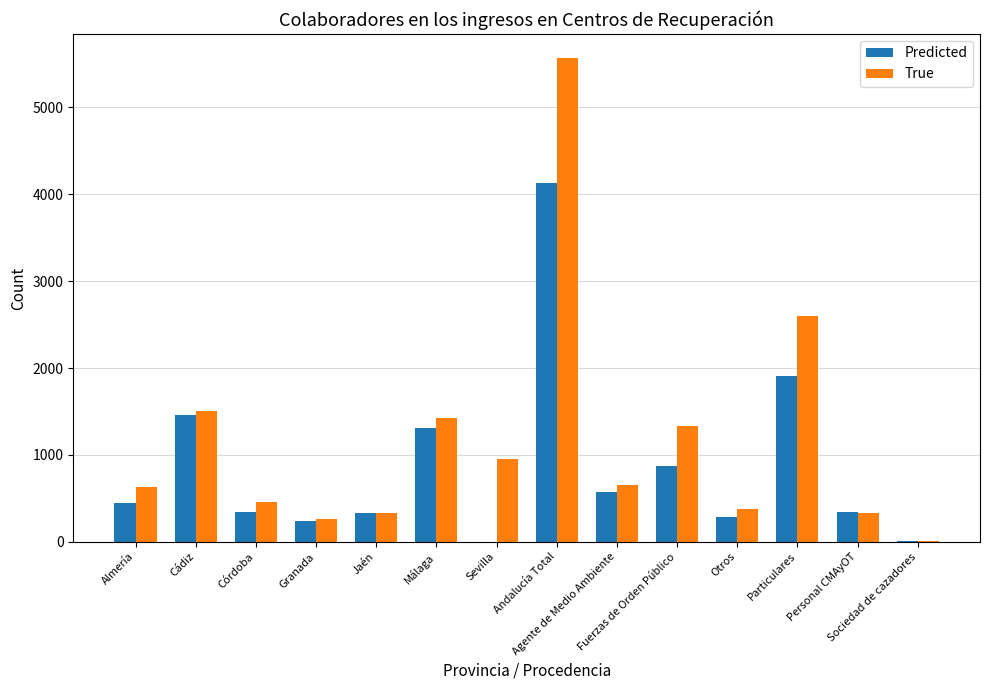

What is the maximum value for True?

5567